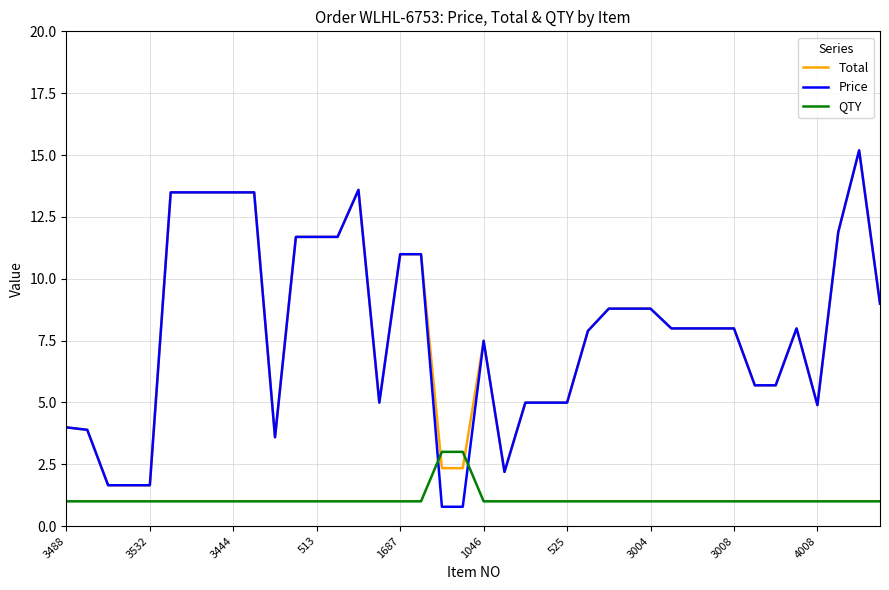

Which series ends up on top after the final intersection of Total and QTY?

Total